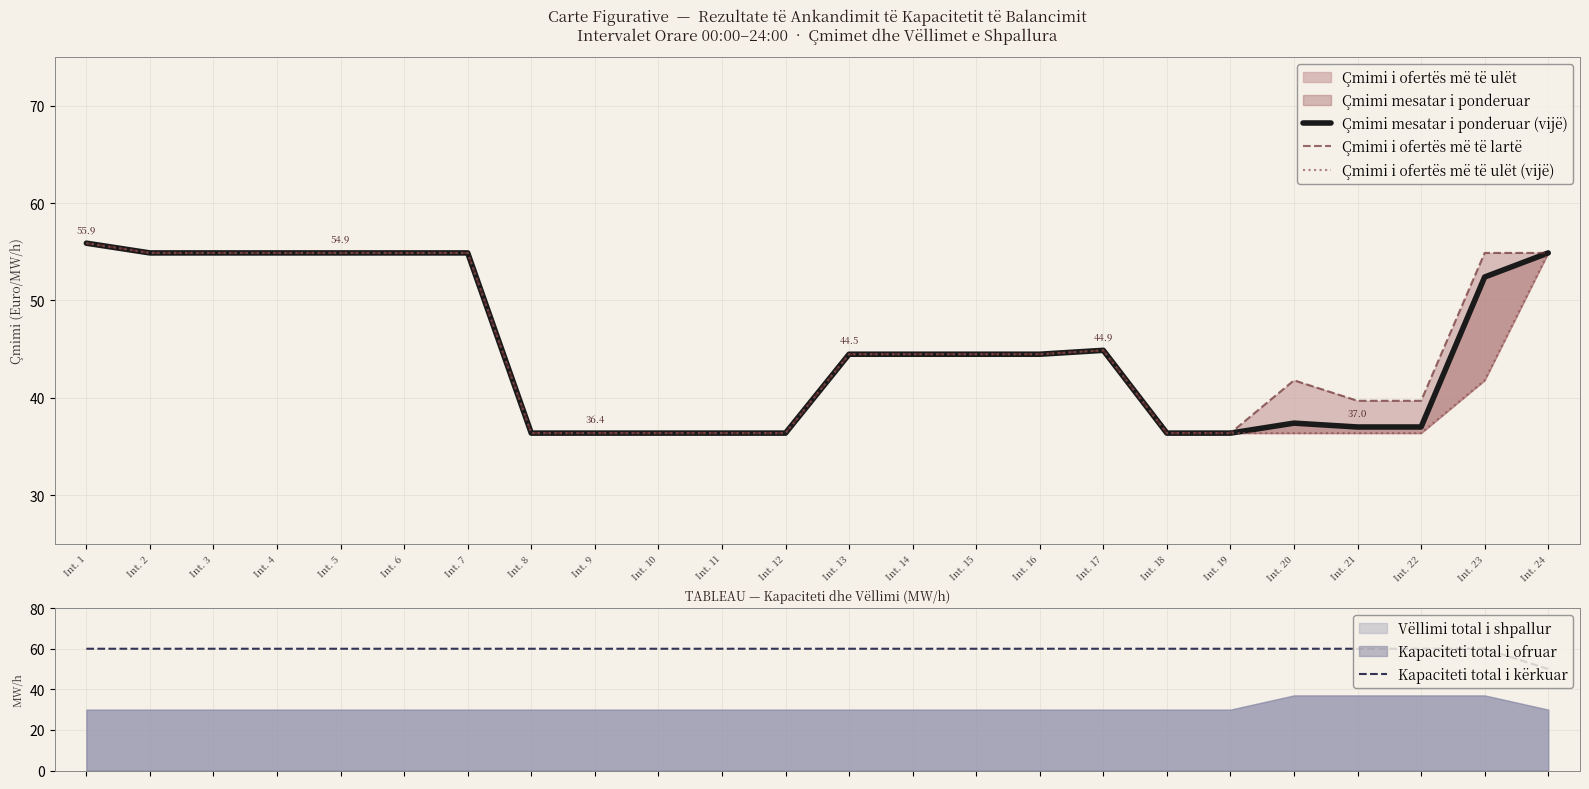

Reading left to right, transcribe all the data shown in this chart.

Çmimi mesatar i ponderuar (vijë): 55.9	54.9	54.9	54.9	54.9	54.9	54.9	36.4	36.4	36.4	36.4	36.4	44.5	44.5	44.5	44.5	44.9	36.4	36.4	37.4	37.0	37.0	52.4	54.9
Çmimi i ofertës më të lartë: 55.9	54.9	54.9	54.9	54.9	54.9	54.9	36.4	36.4	36.4	36.4	36.4	44.5	44.5	44.5	44.5	44.9	36.4	36.4	41.8	39.7	39.7	54.9	54.9
Çmimi i ofertës më të ulët (vijë): 55.9	54.9	54.9	54.9	54.9	54.9	54.9	36.4	36.4	36.4	36.4	36.4	44.5	44.5	44.5	44.5	44.9	36.4	36.4	36.4	36.4	36.4	41.8	54.9
Kapaciteti total i kërkuar: 60.0	60.0	60.0	60.0	60.0	60.0	60.0	60.0	60.0	60.0	60.0	60.0	60.0	60.0	60.0	60.0	60.0	60.0	60.0	60.0	60.0	60.0	60.0	50.0